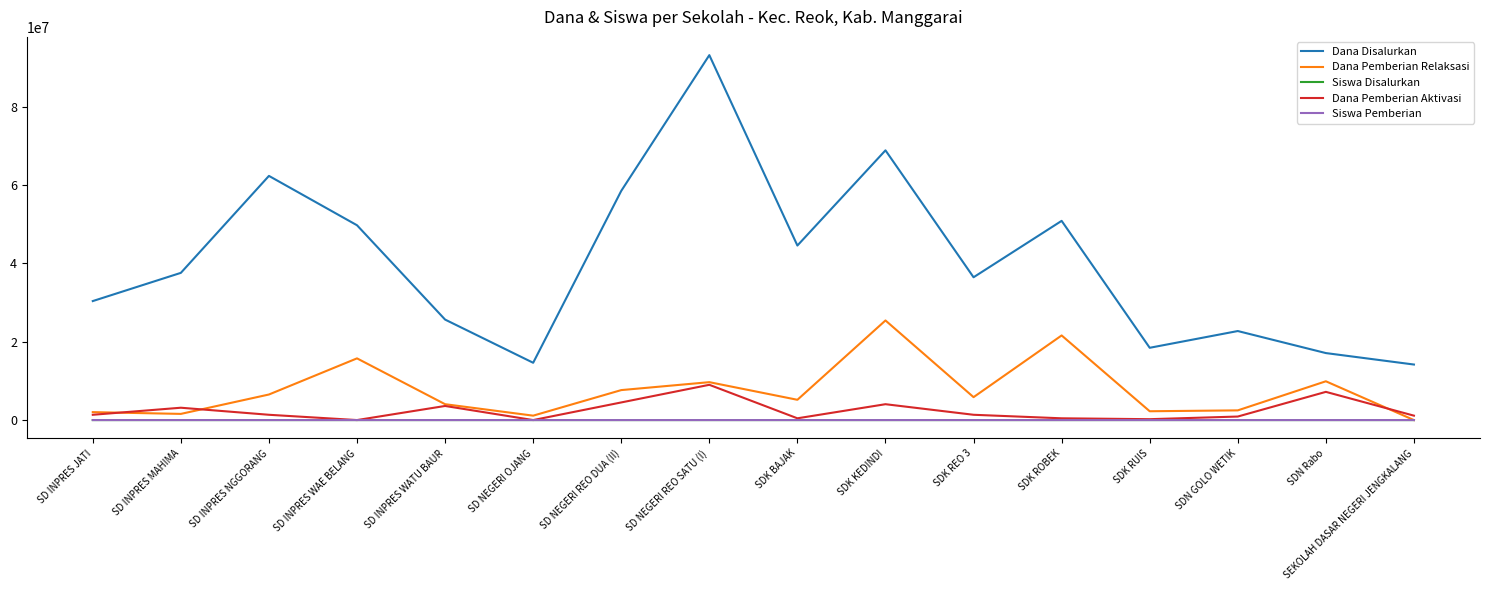

True or false: Dana Pemberian Relaksasi has more than 0 points higher than both neighbors.

True